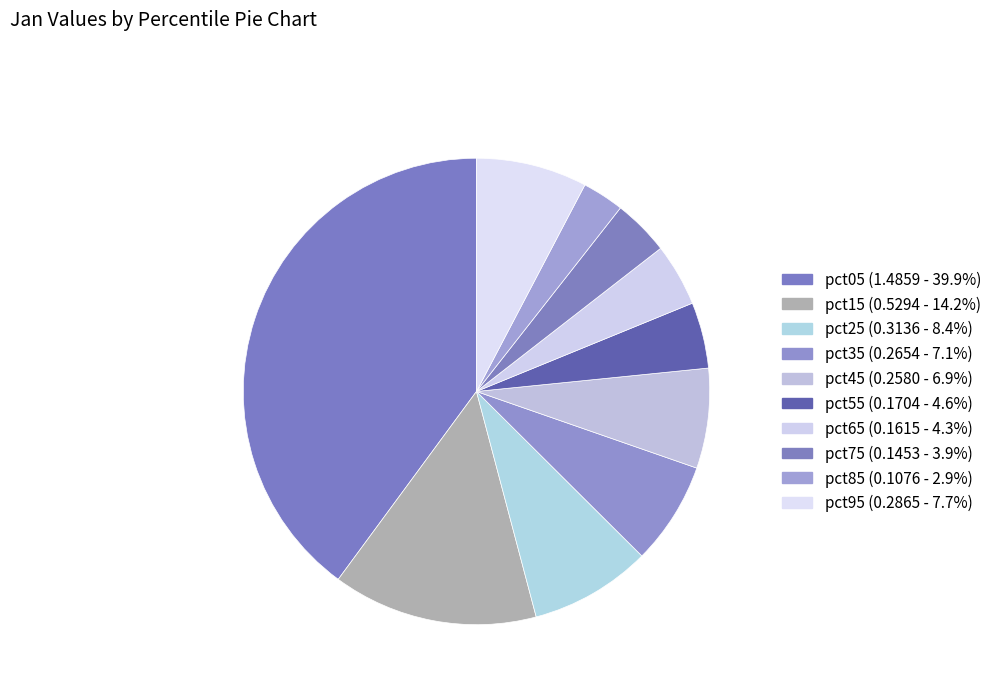

Count the number of slices in the pie.

10